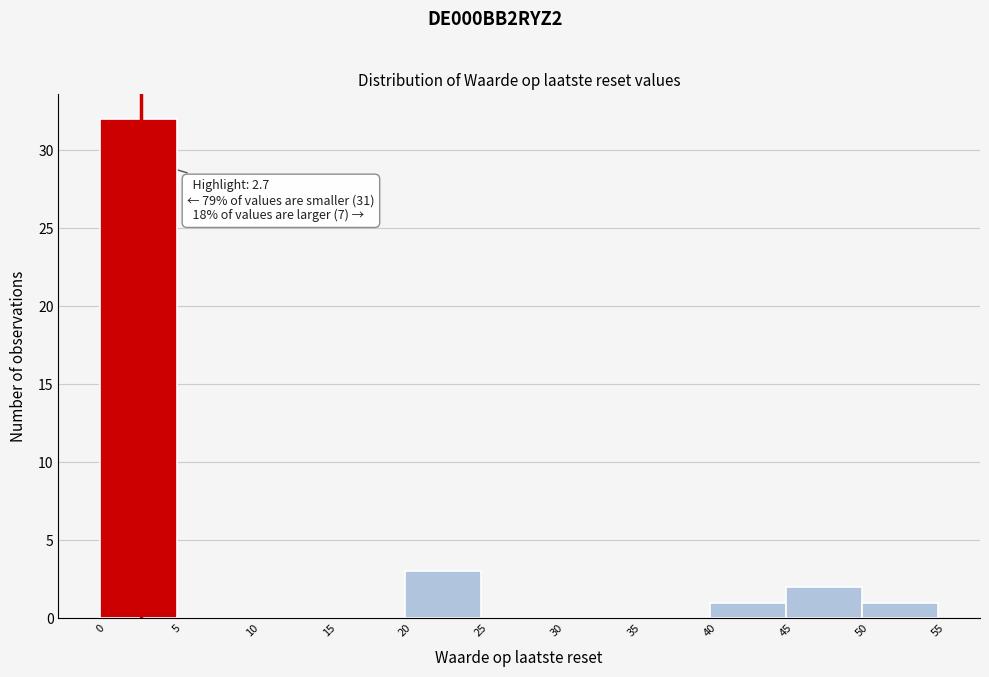

Which range on the x-axis has the tallest bar?

0 to 5